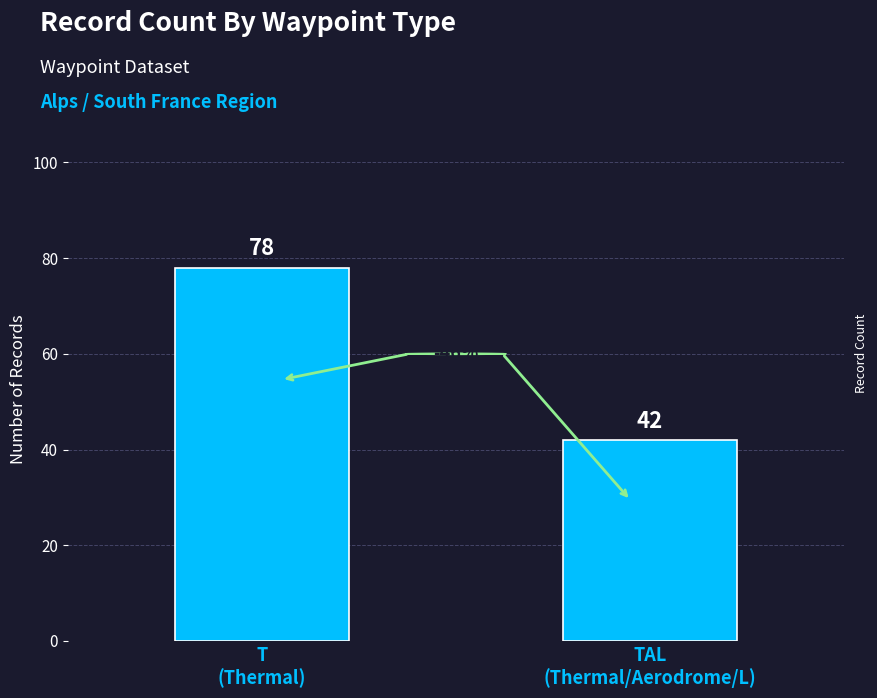

Which label corresponds to the smallest value in the chart?

TAL
(Thermal/Aerodrome/L)